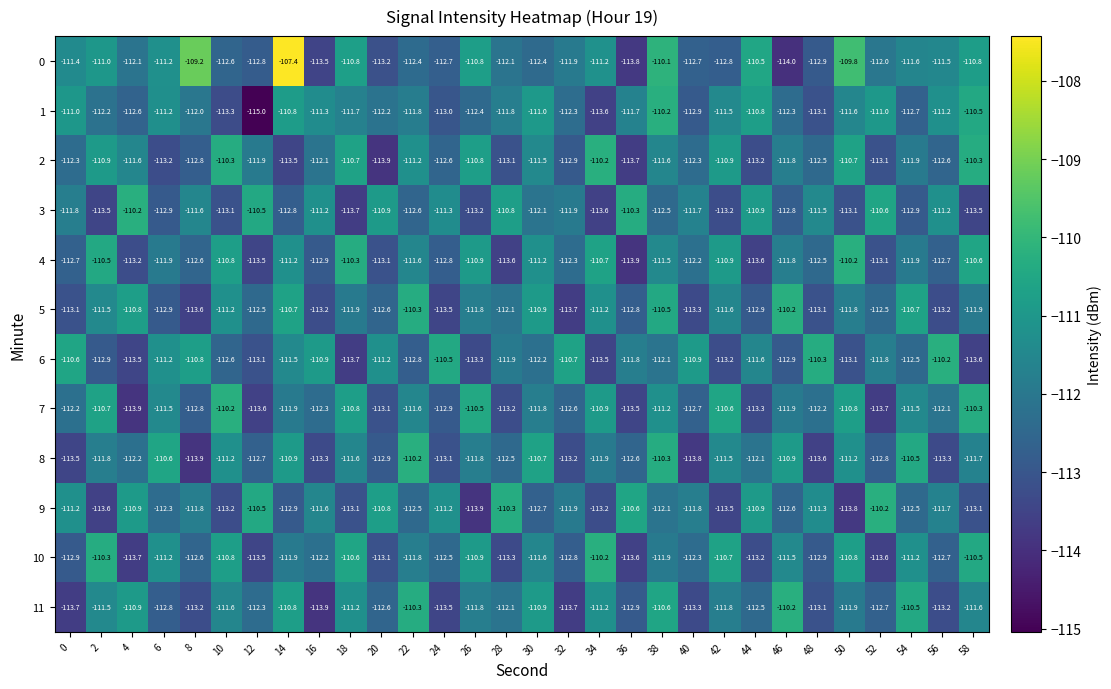

At which category does the chart reach its peak across all series?

14